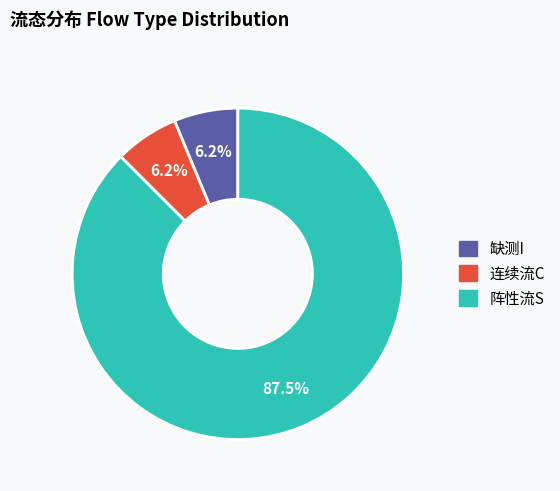

To the nearest percent, what is the difference between the 连续流C and 阵性流S slice percentages?

81%